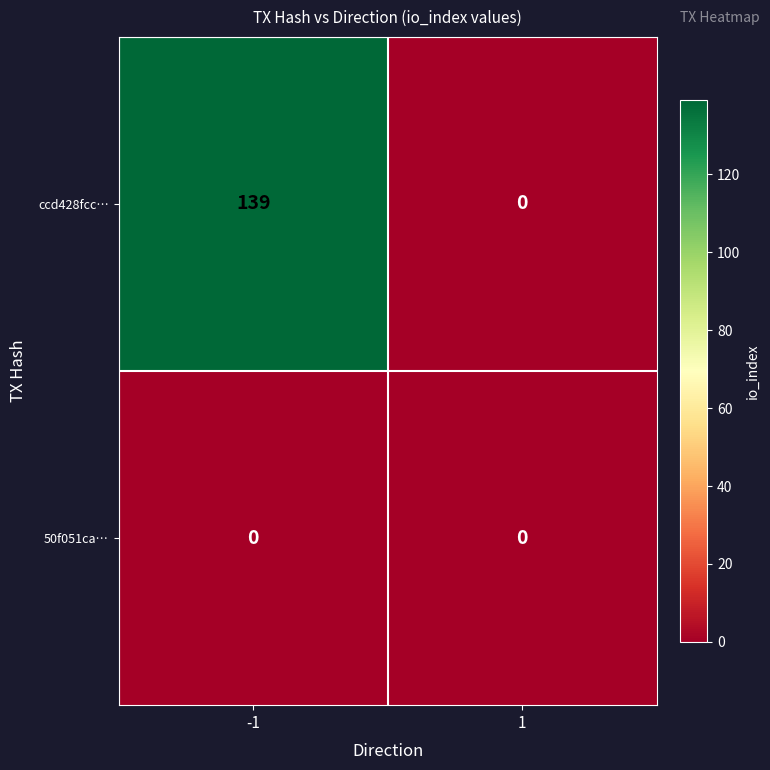

Which series changed the most between -1 and 1?

ccd428fcc…